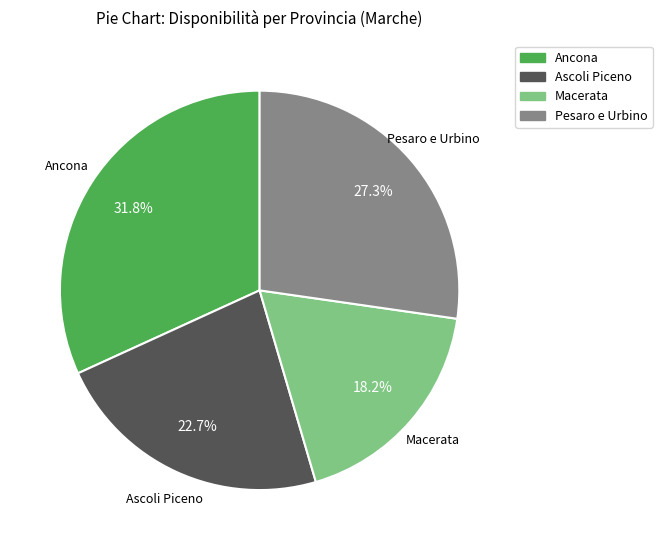

Rank the categories by value from highest to lowest.

Ancona, Pesaro e Urbino, Ascoli Piceno, Macerata